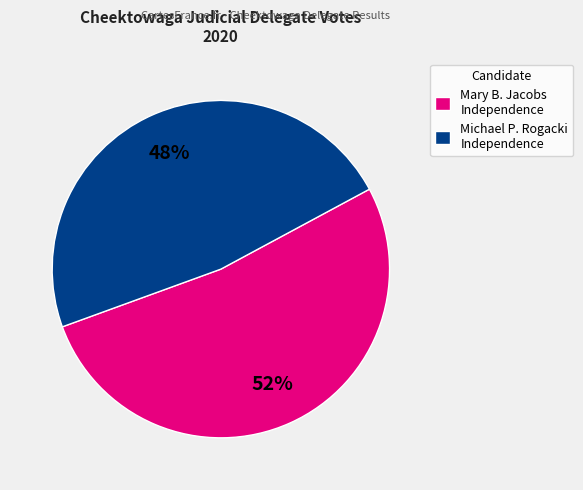

What is the largest slice in the pie chart?

Mary B. Jacobs Independence